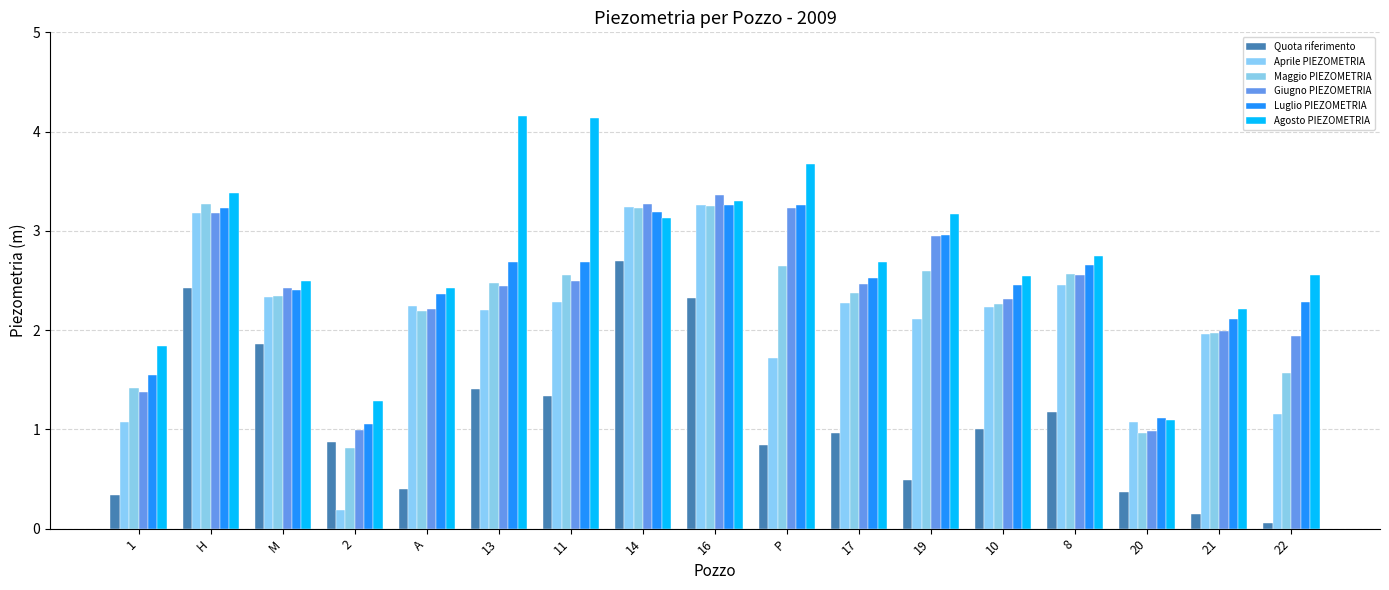

The Maggio PIEZOMETRIA series shows 1.0 at 8. True or false?

False